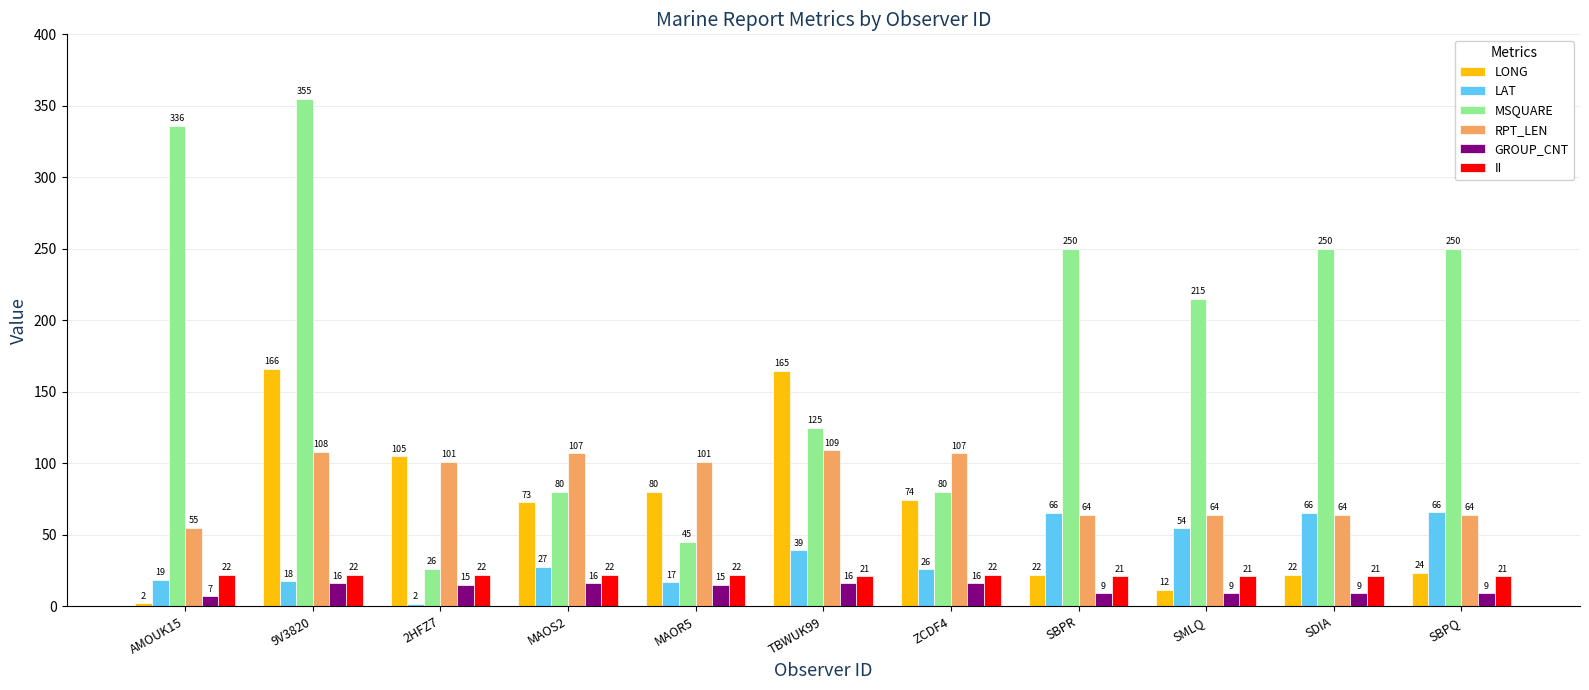

What is the difference between the maximum and minimum values in the GROUP_CNT series?

9.0